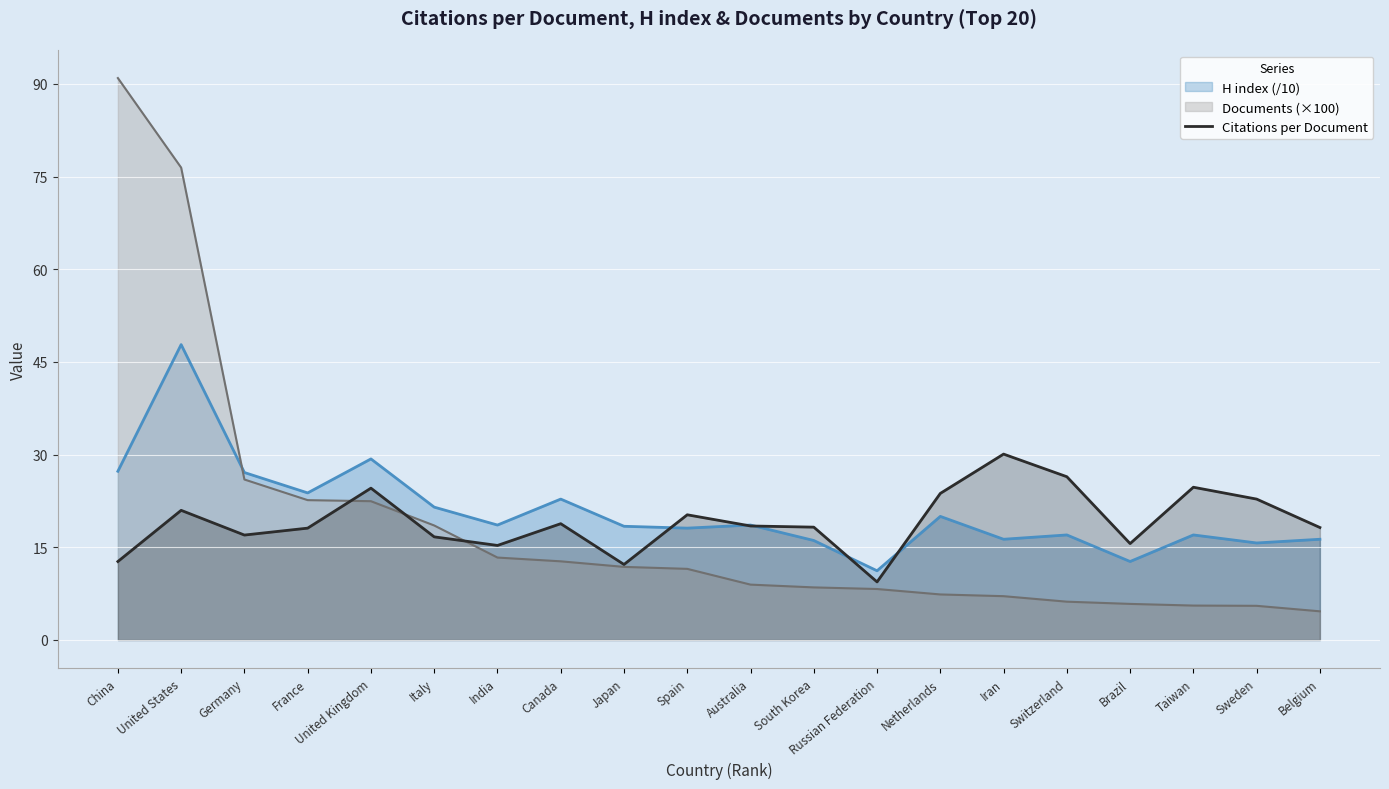

What is the sum of all values?

384.3